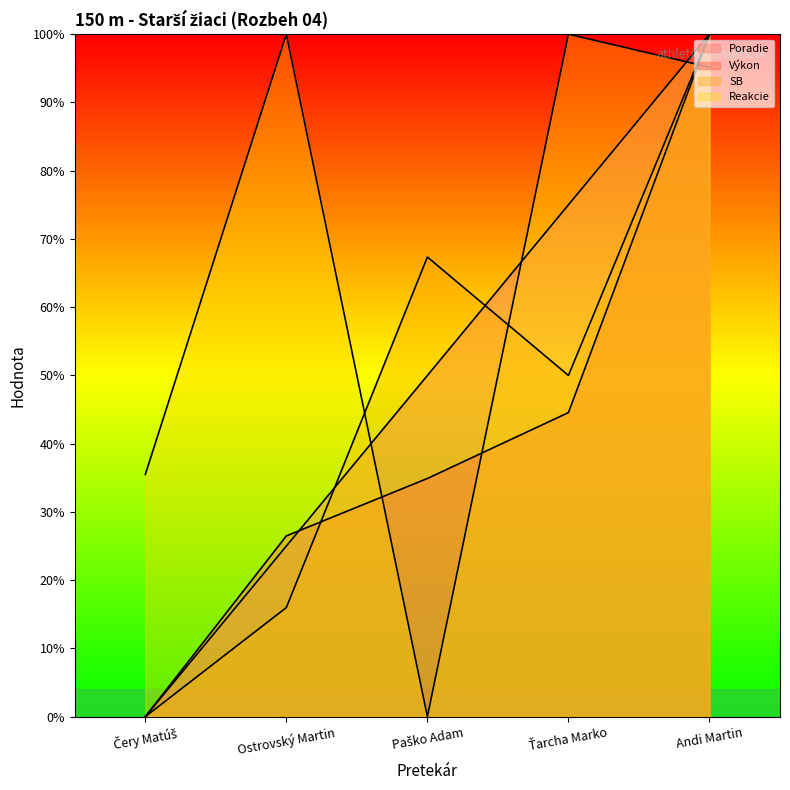

Which has a higher value, Čery Matúš or Ťarcha Marko?

Ťarcha Marko